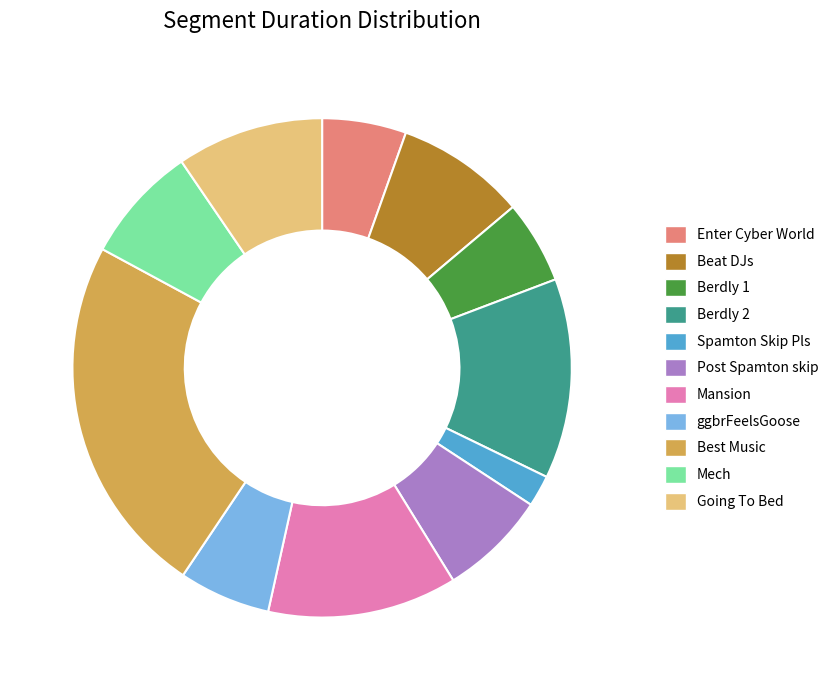

What is the ratio of the value at Mansion to the value at Mech?

1.6